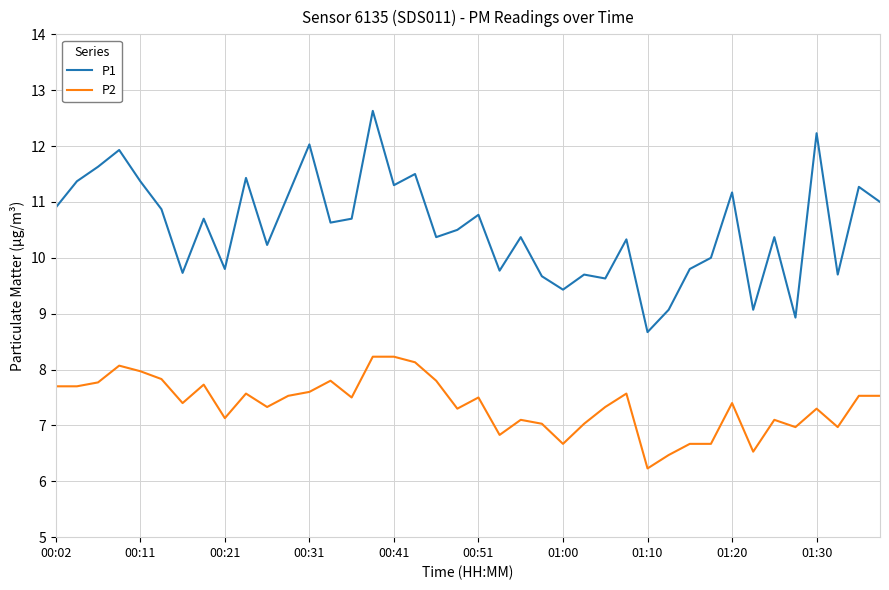

Which series has the widest spread of values?

P1